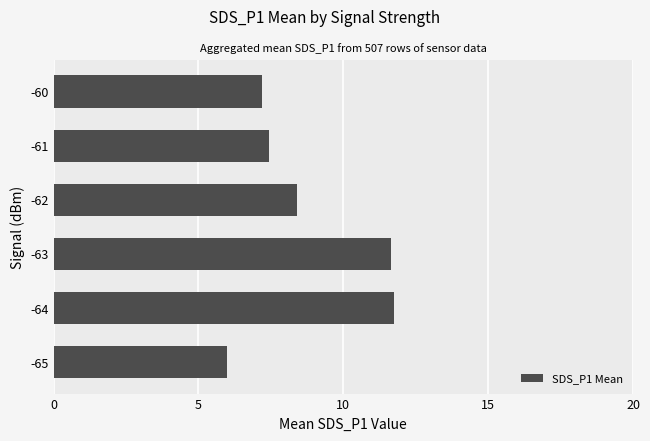

What value does the data have at -61?

7.4